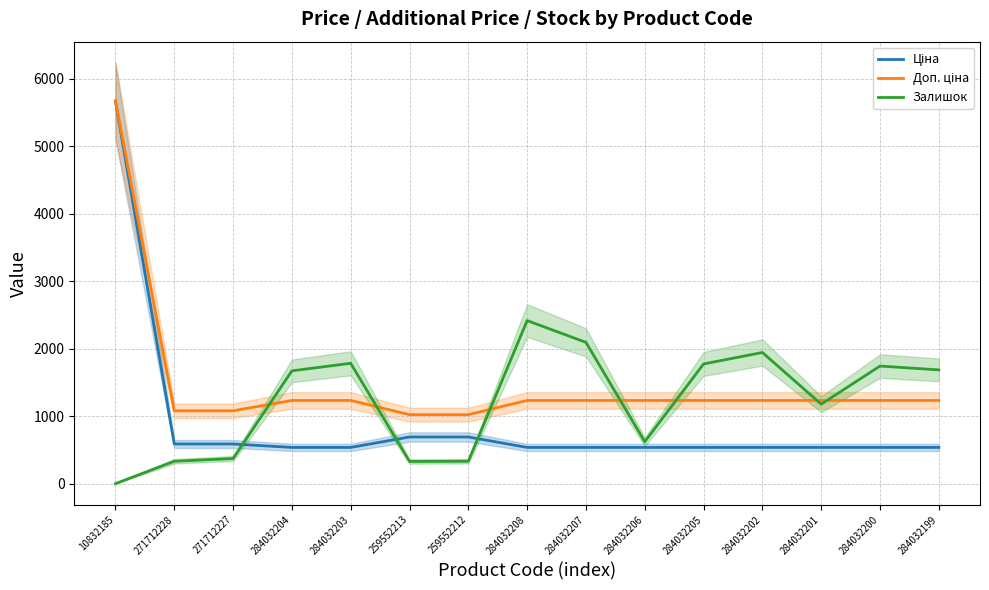

Which label corresponds to the smallest value in the chart?

10832185